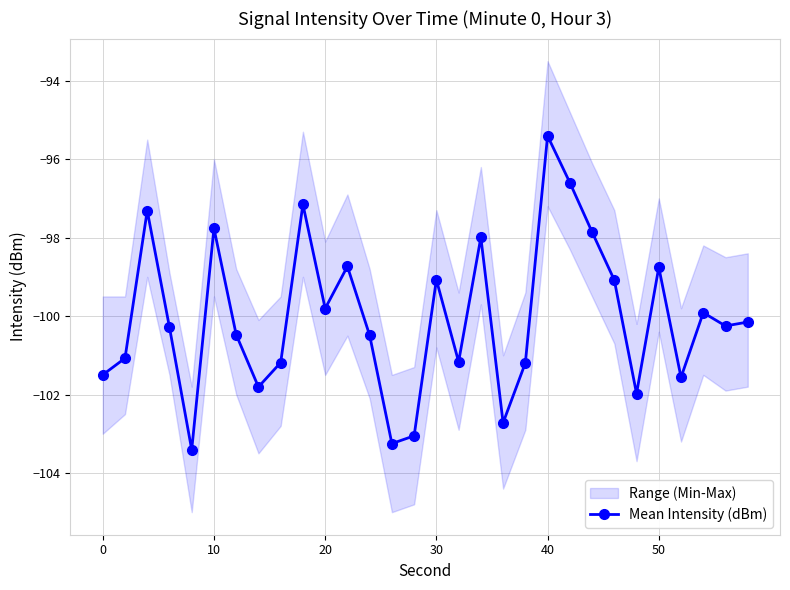

Which category has the highest value in the Mean Intensity (dBm) series?

40